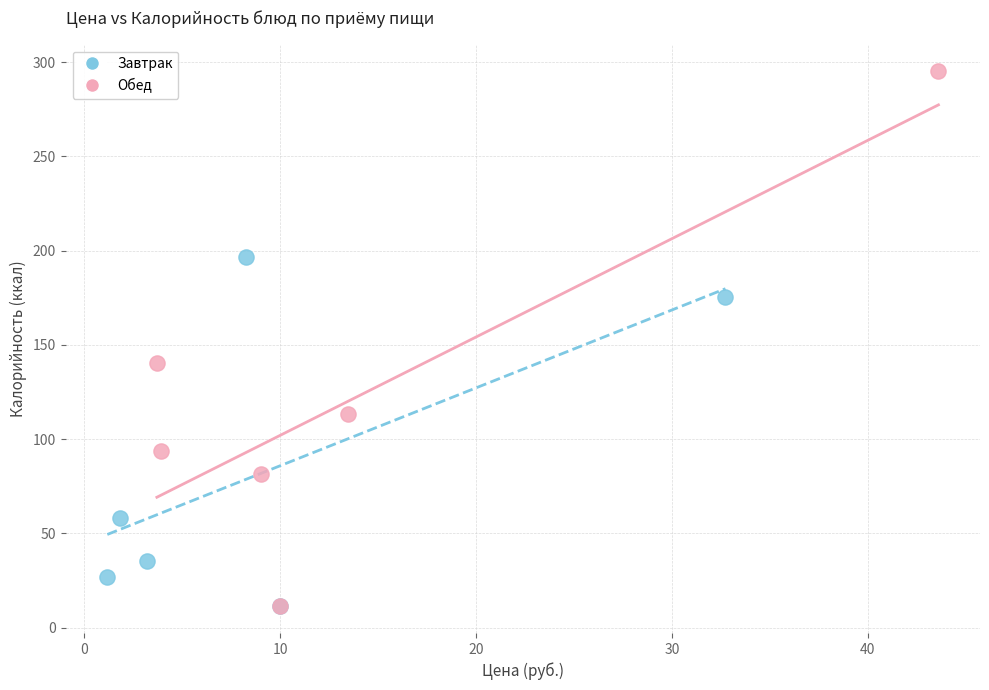

Which series contains the highest Y value?

Обед